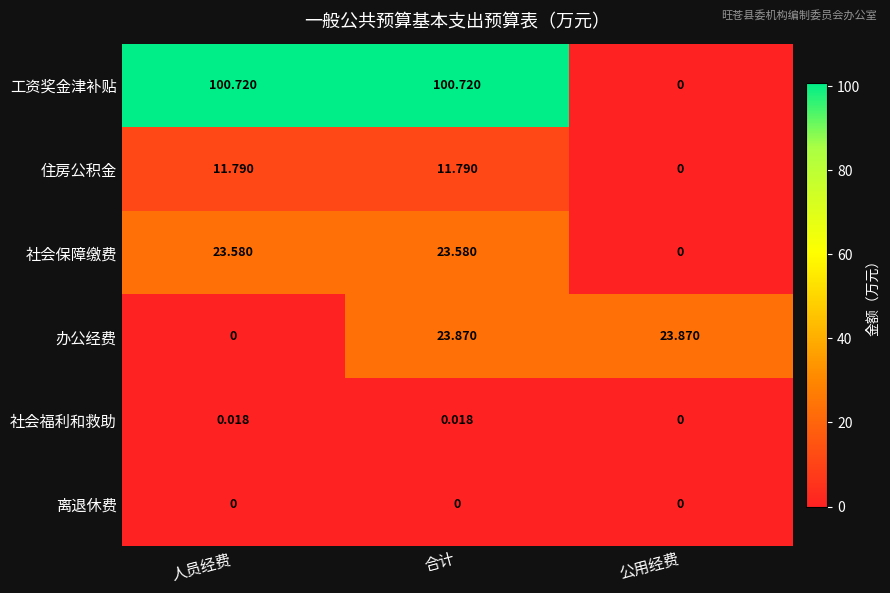

Rank the series by their maximum value, from highest to lowest.

工资奖金津补贴, 办公经费, 社会保障缴费, 住房公积金, 社会福利和救助, 离退休费